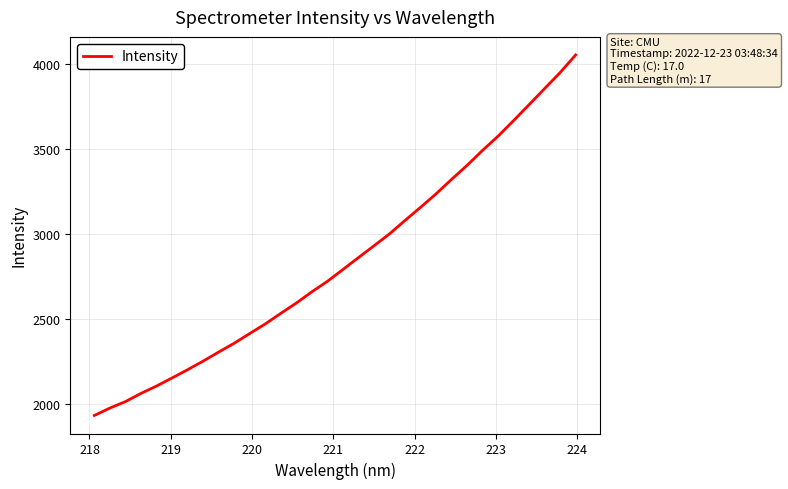

What is the greatest value displayed?

4055.9